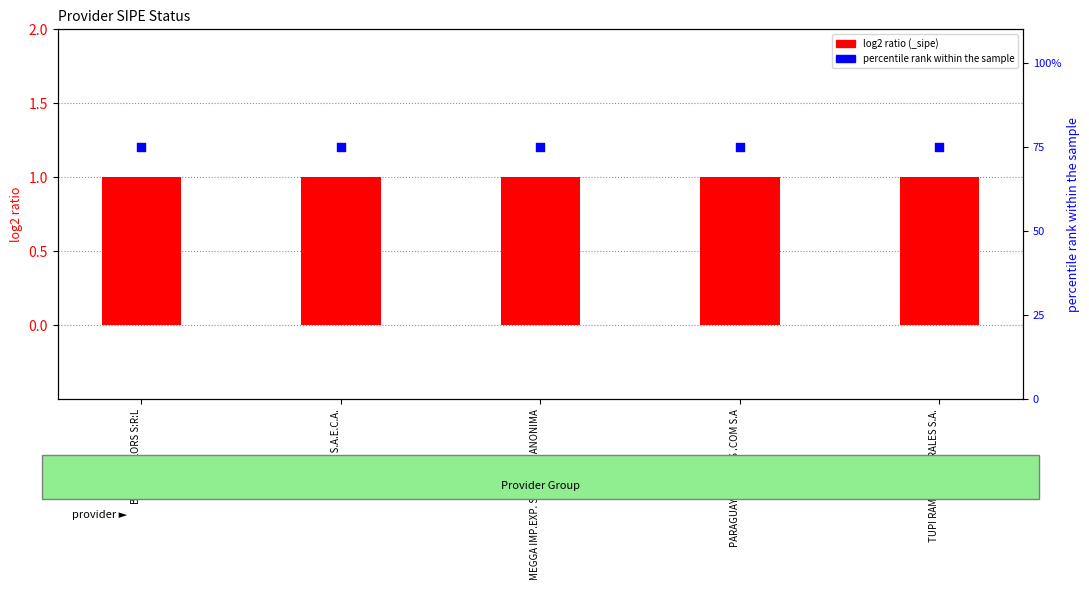

Which series reaches the maximum Y coordinate?

percentile rank within the sample